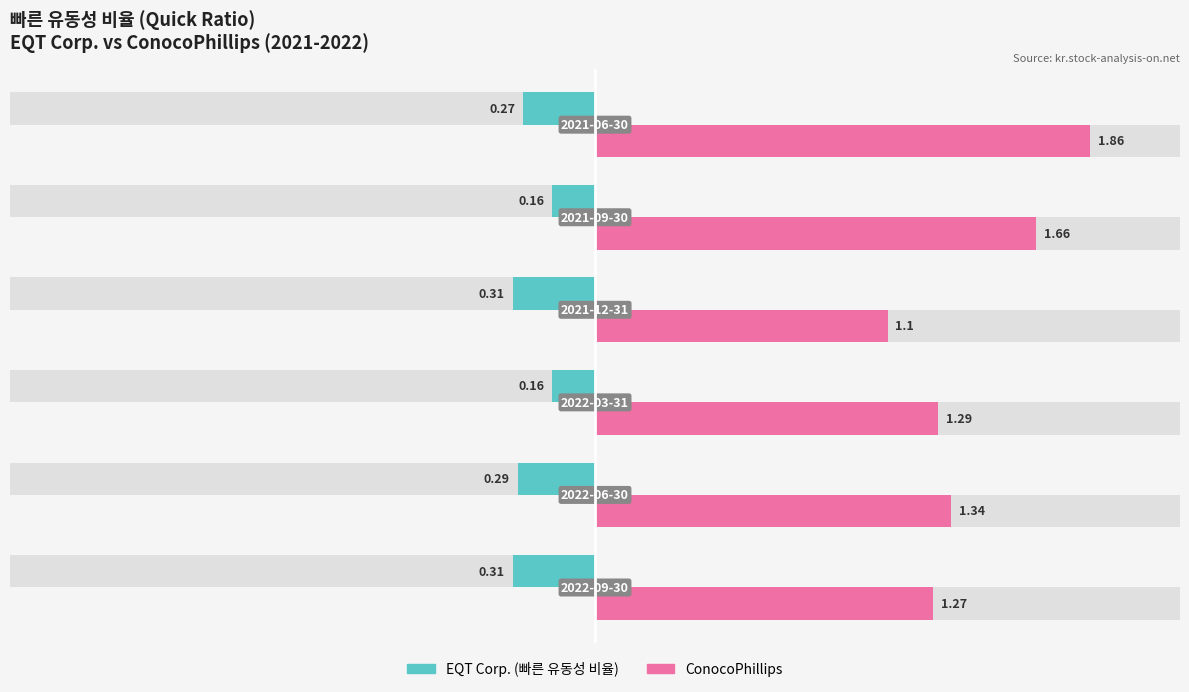

What is the label of the 6th bar from the right?

2022-09-30